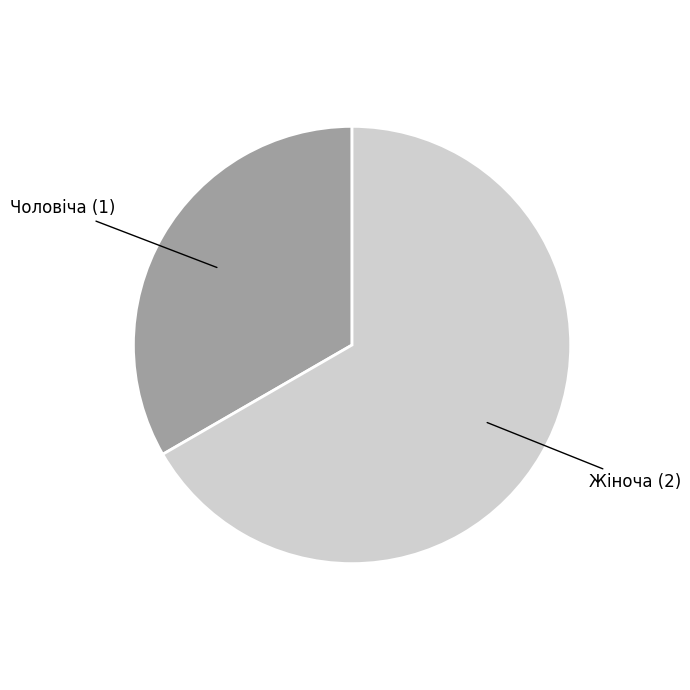

Rank the categories by value from lowest to highest.

Чоловіча, Жіноча